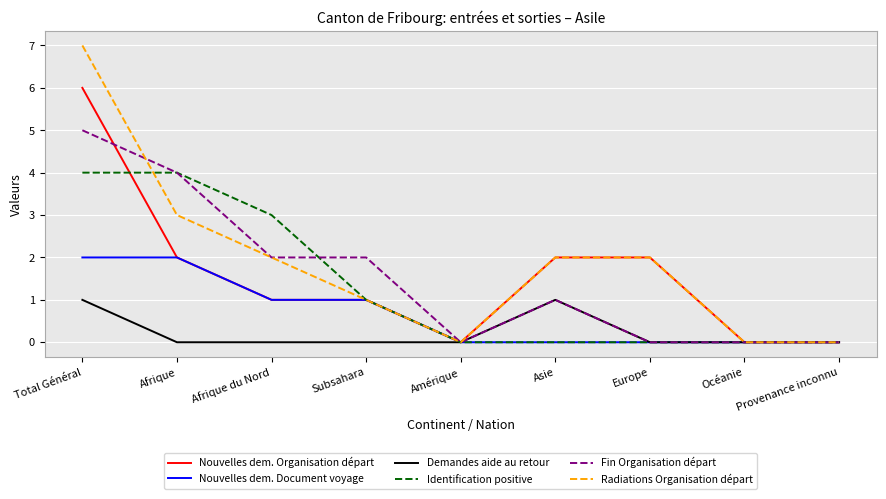

Between Afrique du Nord and Provenance inconnu, which series saw the biggest shift?

Identification positive